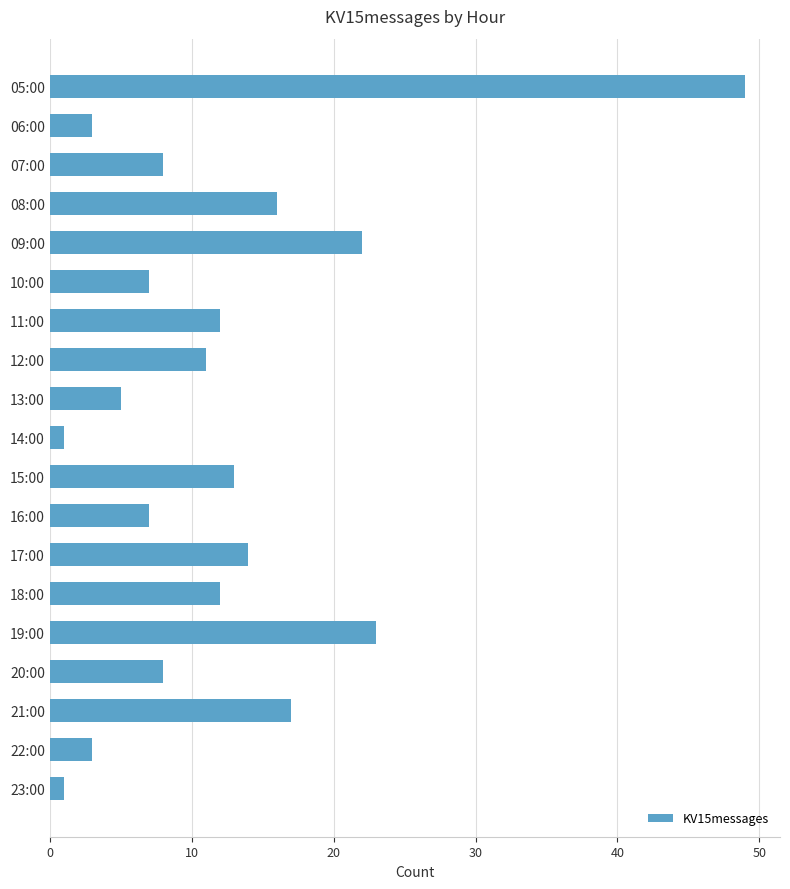

What is the change in value from 16:00 to 18:00?

+5